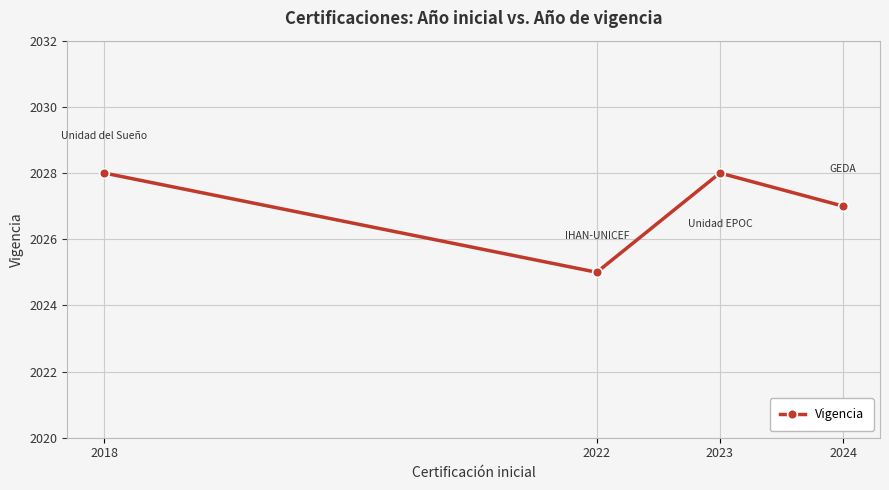

What is the value of the 3rd point from the left?

2028